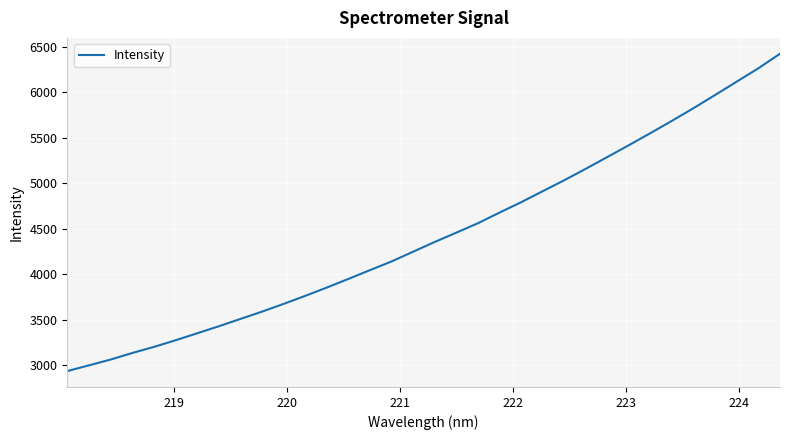

What is the minimum value shown in the chart?

2934.1